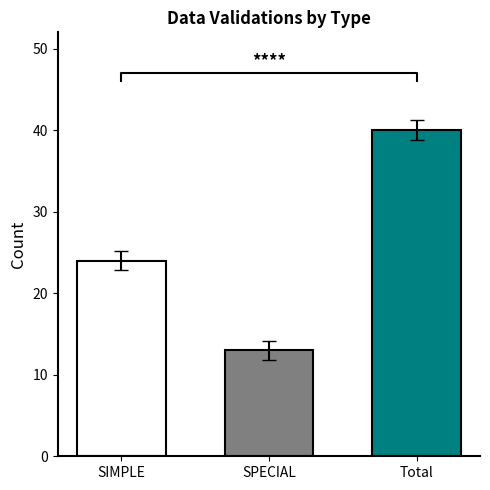

What is the smallest value displayed?

13